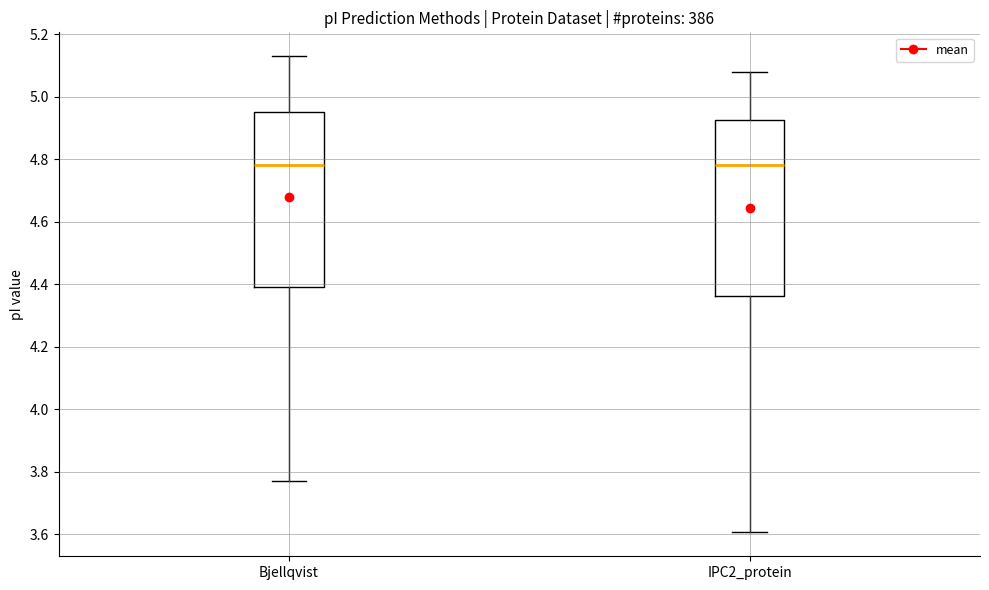

Where is the lower edge of the box for IPC2_protein on the y-axis? The values are not printed on the chart, so give them approximately, as read against the axis.

4.36